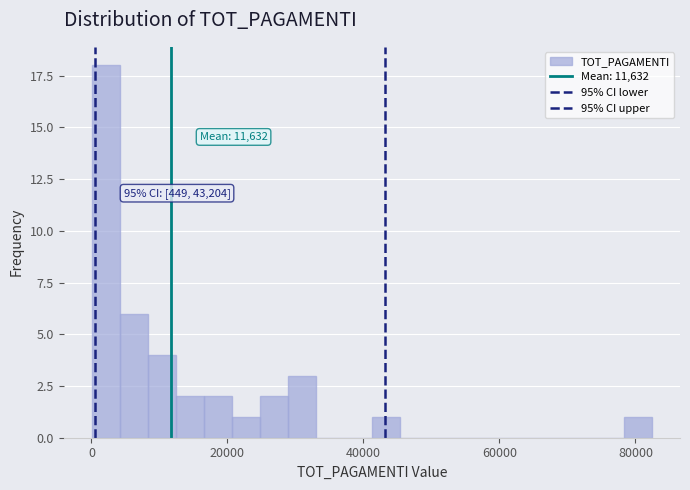

Around what value on the x-axis is the tallest bar? Give the approximate position of its centre, as read against the axis.

2000